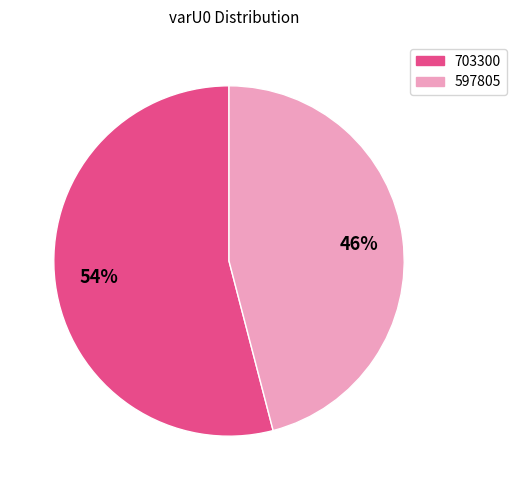

Is there any slice that represents more than half of the pie?

Yes